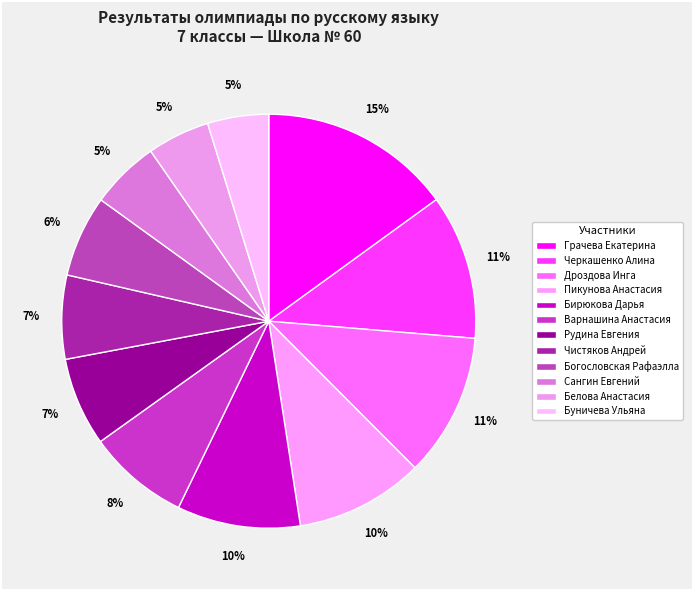

What is the ratio of the value at Грачева Екатерина to the value at Буничева Ульяна?

3.1